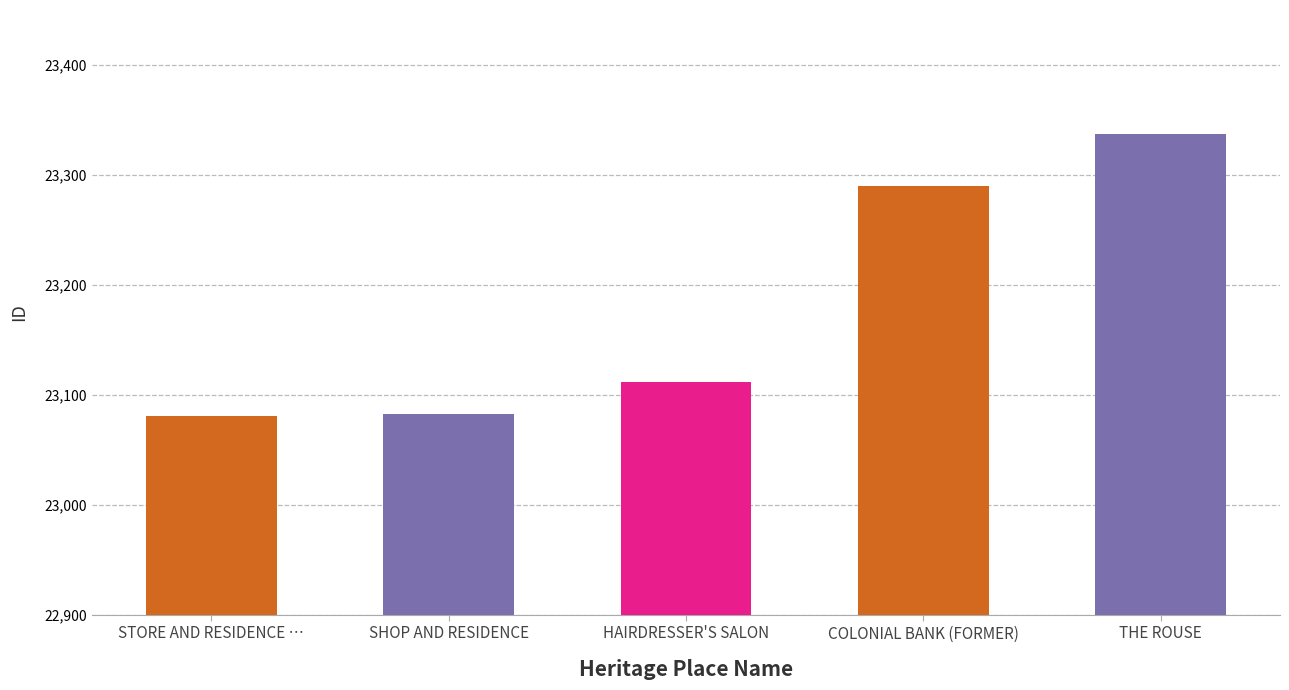

How many bars are there in total?

5